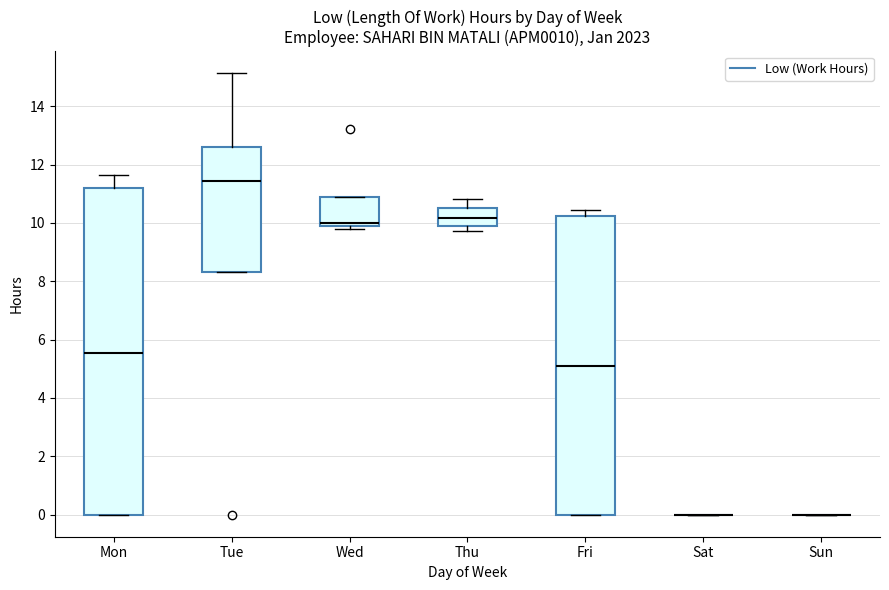

Reading left to right, read every box against the y-axis: the position of its median line, the range the box covers, and the ends of its whiskers. The values are not printed on the chart, so give them approximately, as read against the axis.

Mon: median 5.6, box 0.0 to 11.2, whiskers 0.0 to 11.6
Tue: median 11.4, box 8.4 to 12.6, whiskers 8.4 to 15.2
Wed: median 10.0, box 9.8 to 10.8, whiskers 9.8 (just below the box's lower edge) to 10.8
Thu: median 10.2, box 9.8 to 10.6, whiskers 9.8 (just below the box's lower edge) to 10.8
Fri: median 5.0, box 0.0 to 10.2, whiskers 0.0 to 10.4
Sat: box collapsed to a line at 0.0, whiskers 0.0 to 0.0
Sun: box collapsed to a line at 0.0, whiskers 0.0 to 0.0